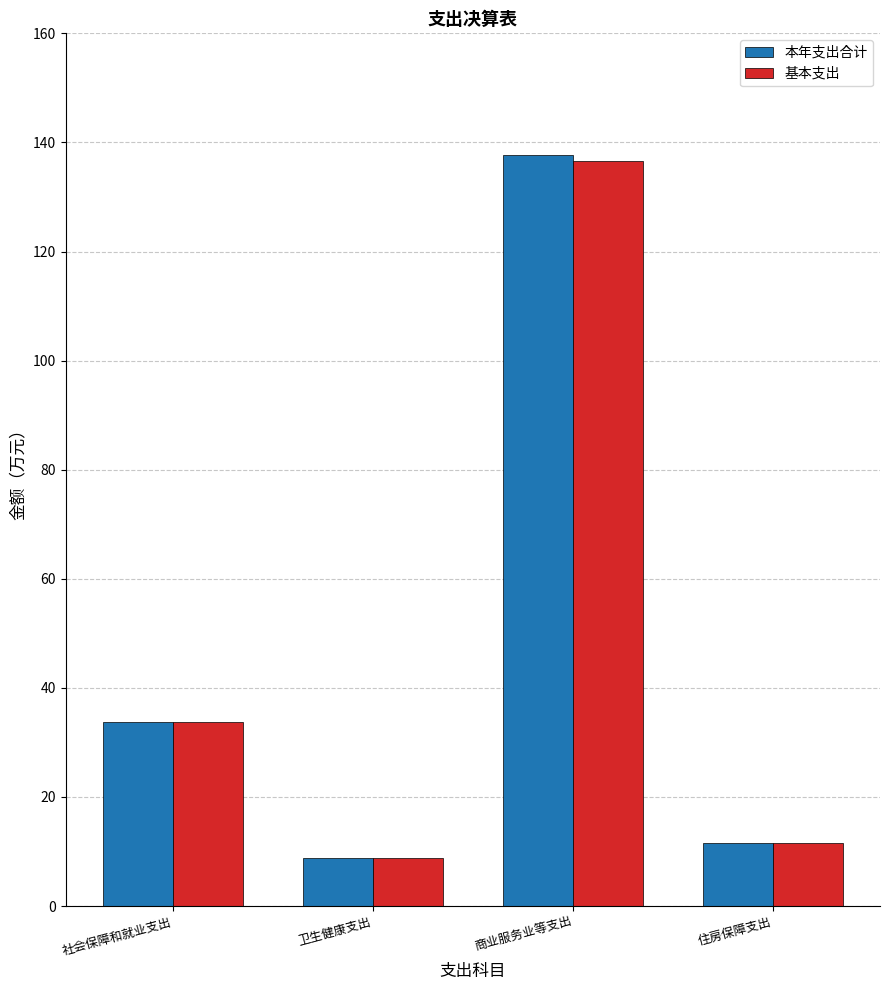

What is the minimum value for 本年支出合计?

8.7